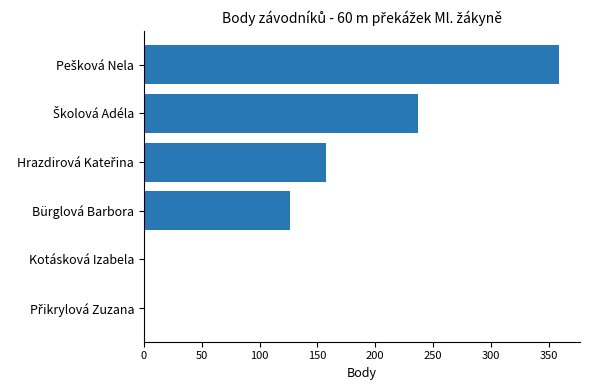

What is the sum of all values?

879